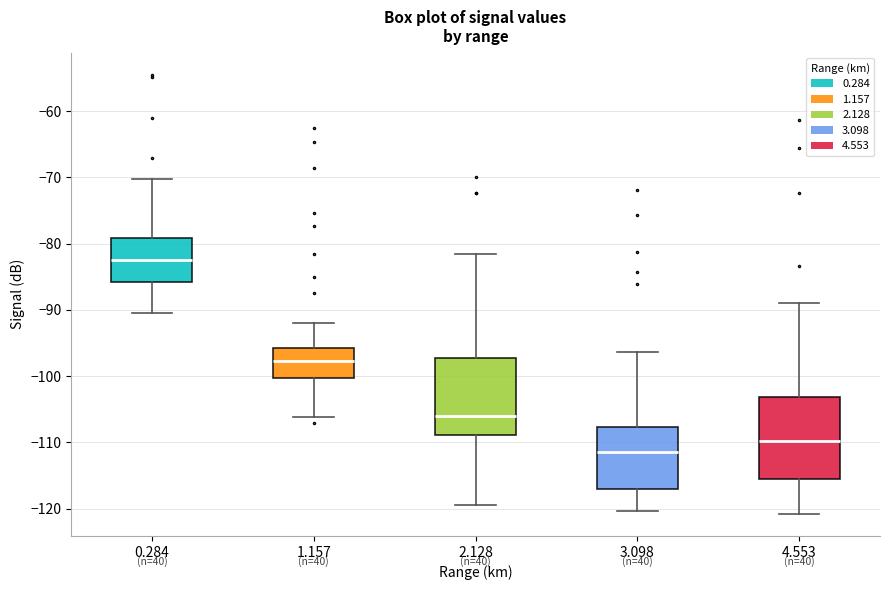

Reading left to right, transcribe this box plot: for each box, give where its median line is, the range the box spans, and where its two whiskers end, as read against the y-axis. The values are not printed on the chart, so give them approximately, as read against the axis.

0.284: median -82, box -86 to -79, whiskers -90 to -70
1.157: median -98, box -100 to -96, whiskers -106 to -92
2.128: median -106, box -109 to -97, whiskers -119 to -82
3.098: median -111, box -117 to -108, whiskers -120 to -96
4.553: median -110, box -116 to -103, whiskers -121 to -89